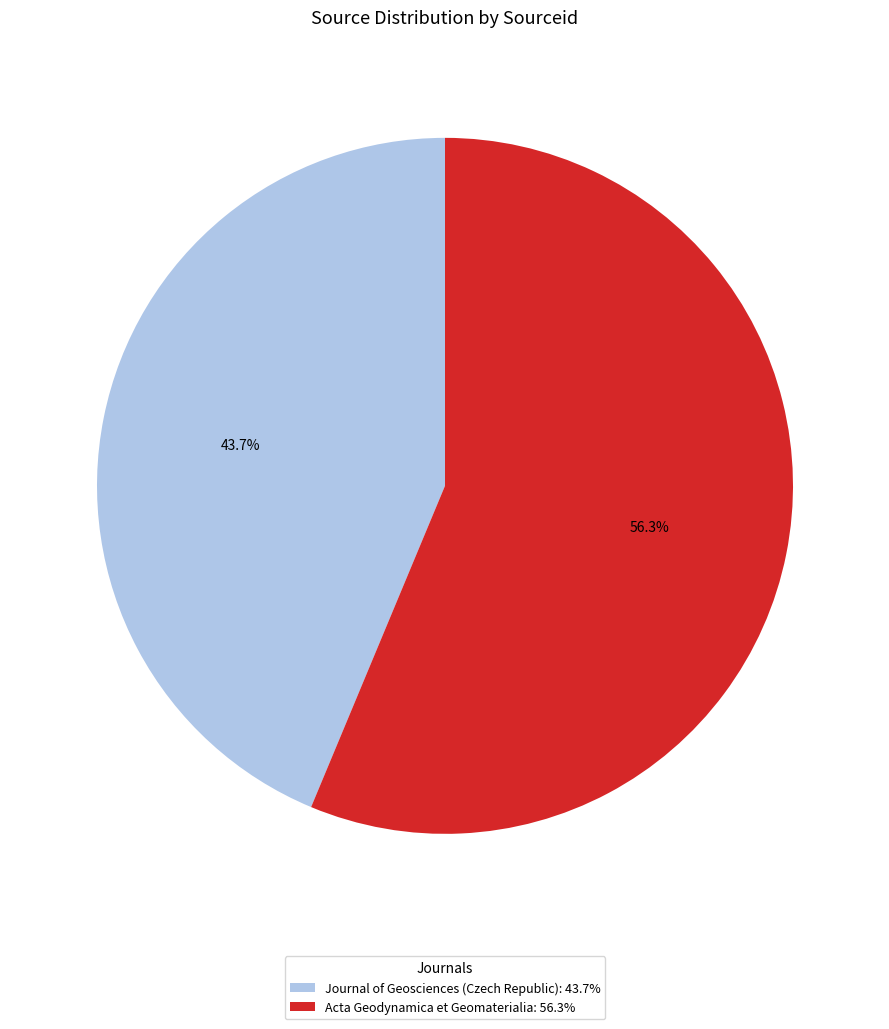

Rank the categories by value from highest to lowest.

Acta Geodynamica et Geomaterialia, Journal of Geosciences (Czech Republic)